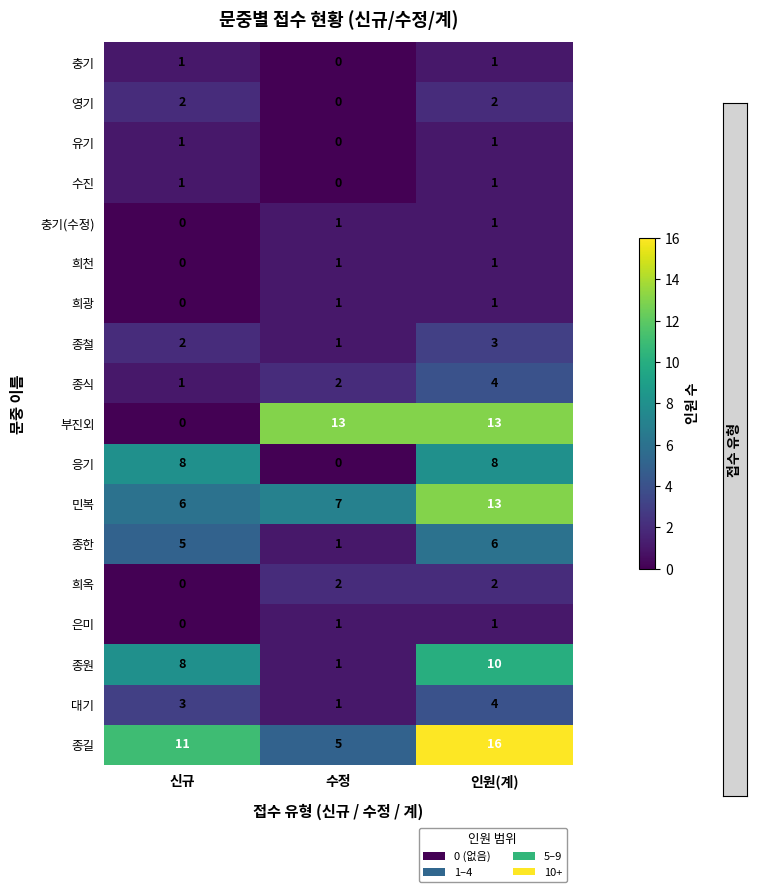

How many data points does each series have?

3